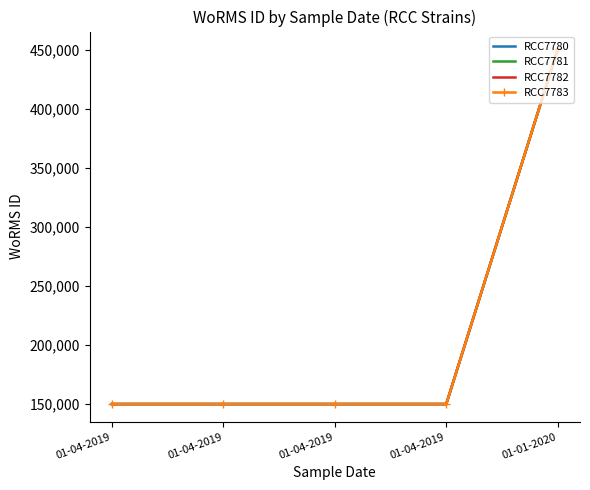

At which category is the sum across all series the highest?

01-01-2020